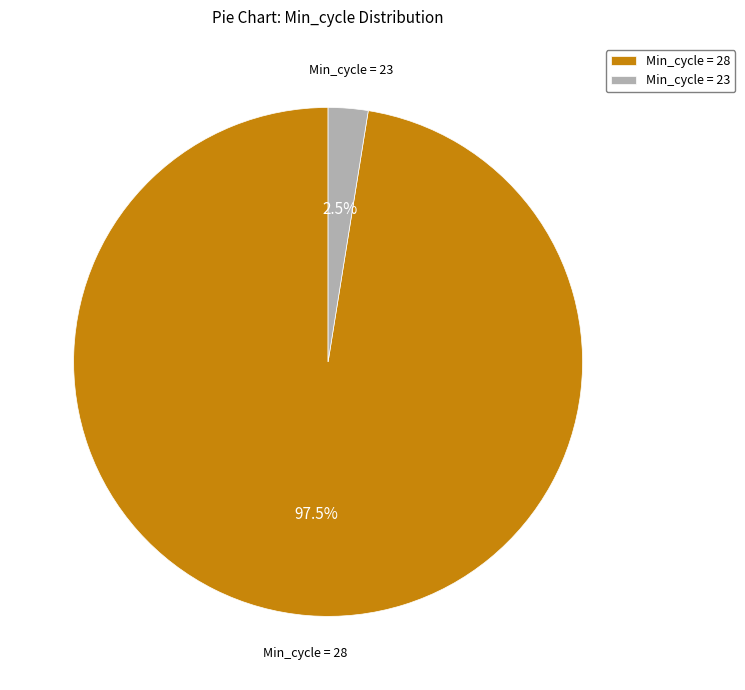

Does any single category account for the majority?

Yes